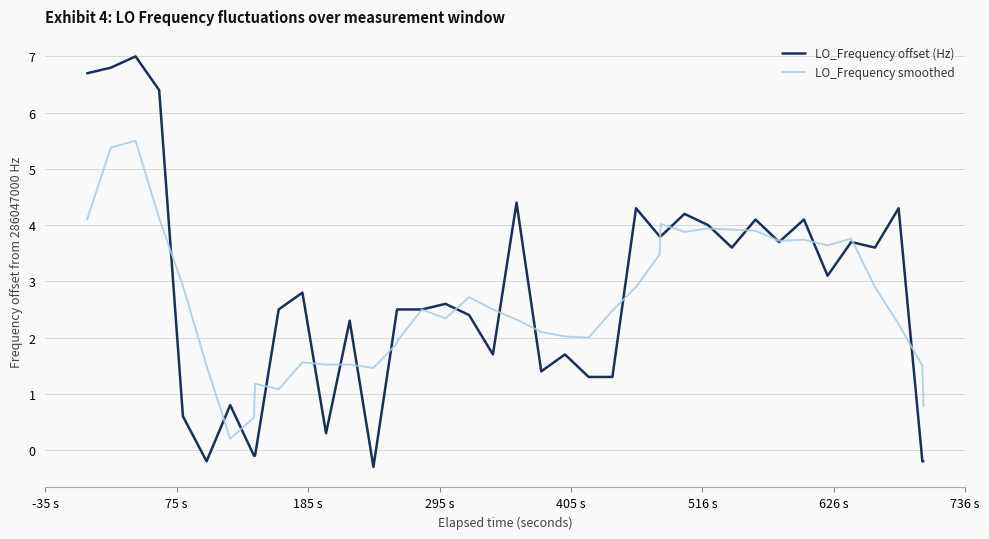

What is the greatest value displayed?

7.0